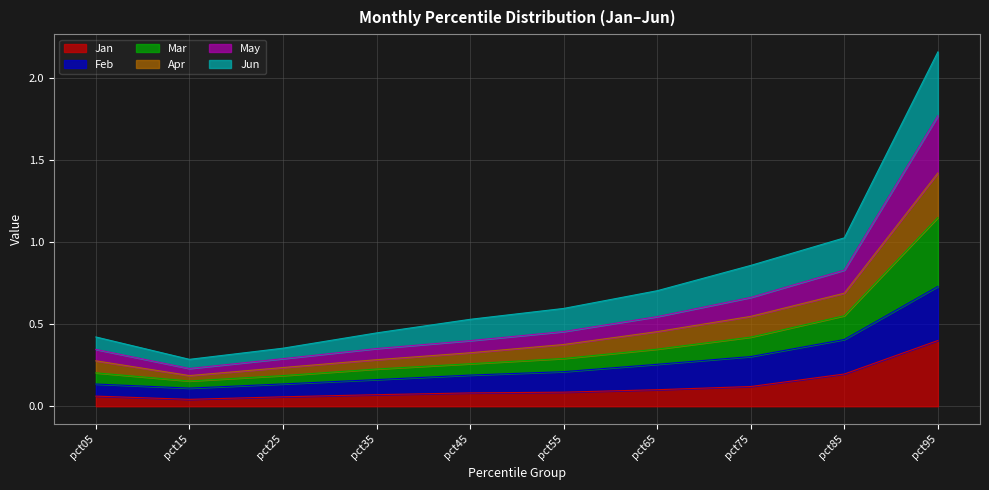

How many interior local valleys does the May series have?

1